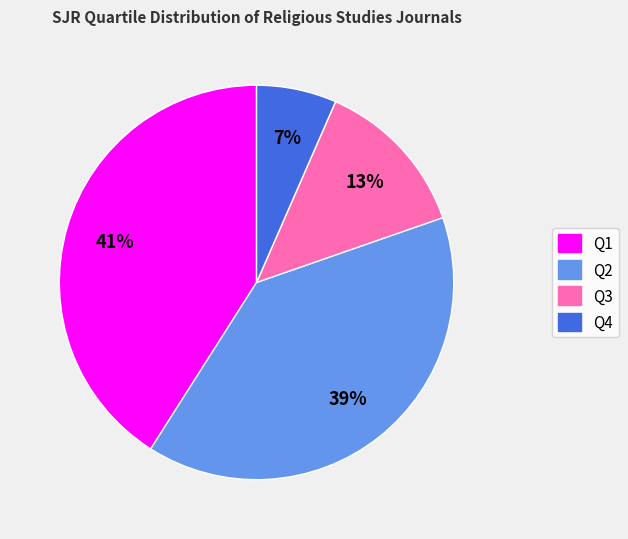

To the nearest percent, what is the combined percentage of Q1 and Q4?

48%